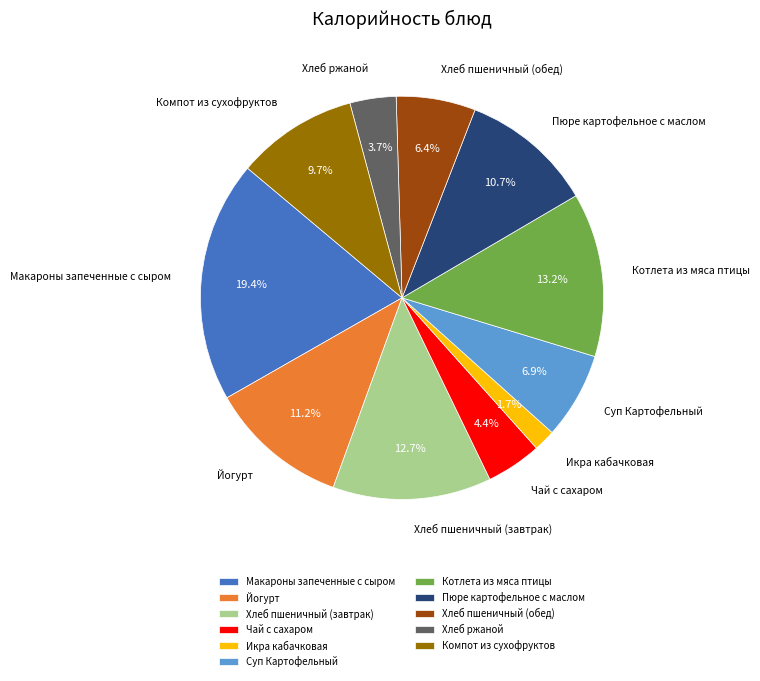

Is there any slice that represents more than half of the pie?

No